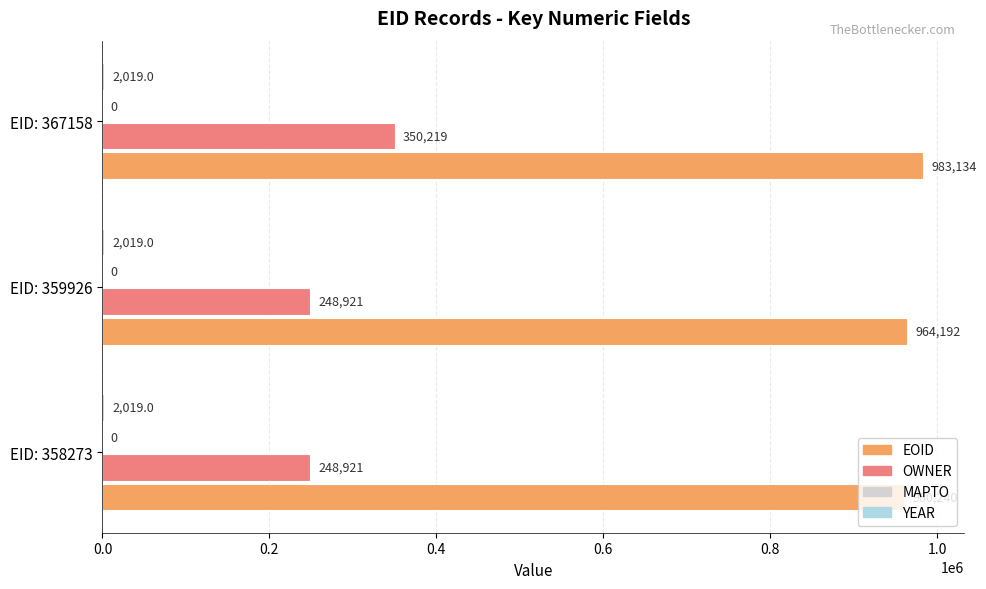

What is the total value across all series at EID: 359926?

1215132